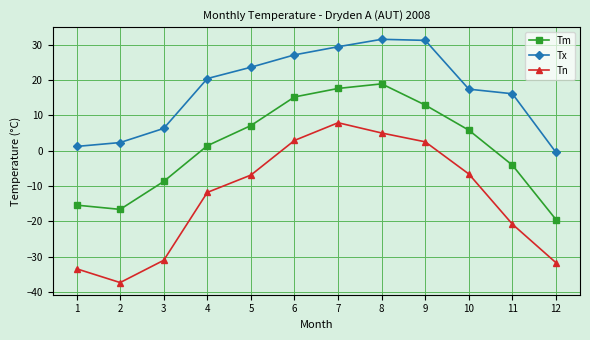

What is the total value across all series at 6?

45.2